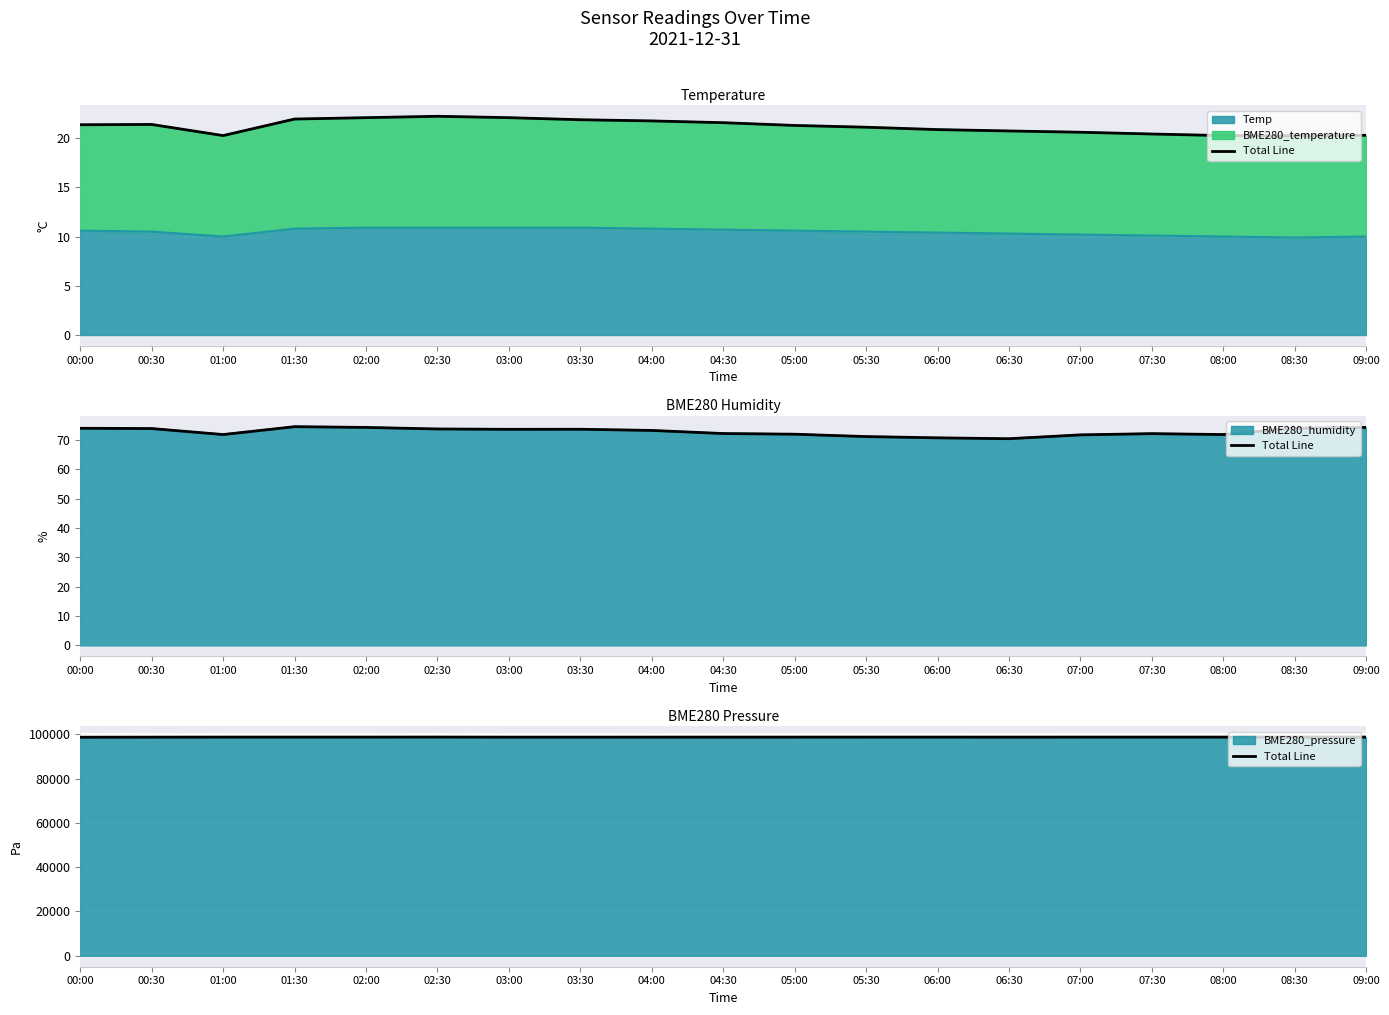

Is it true that Temp equals 10.2 at 07:00?

True